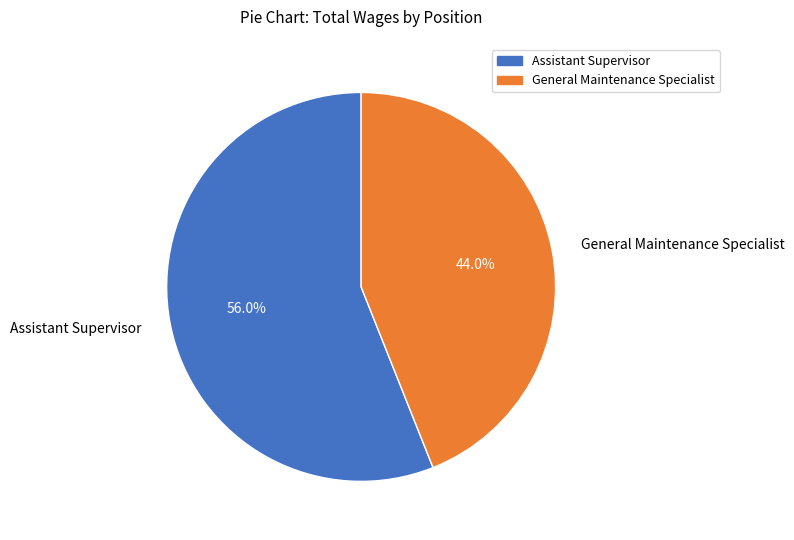

Is the sum of Assistant Supervisor and General Maintenance Specialist greater than half?

Yes